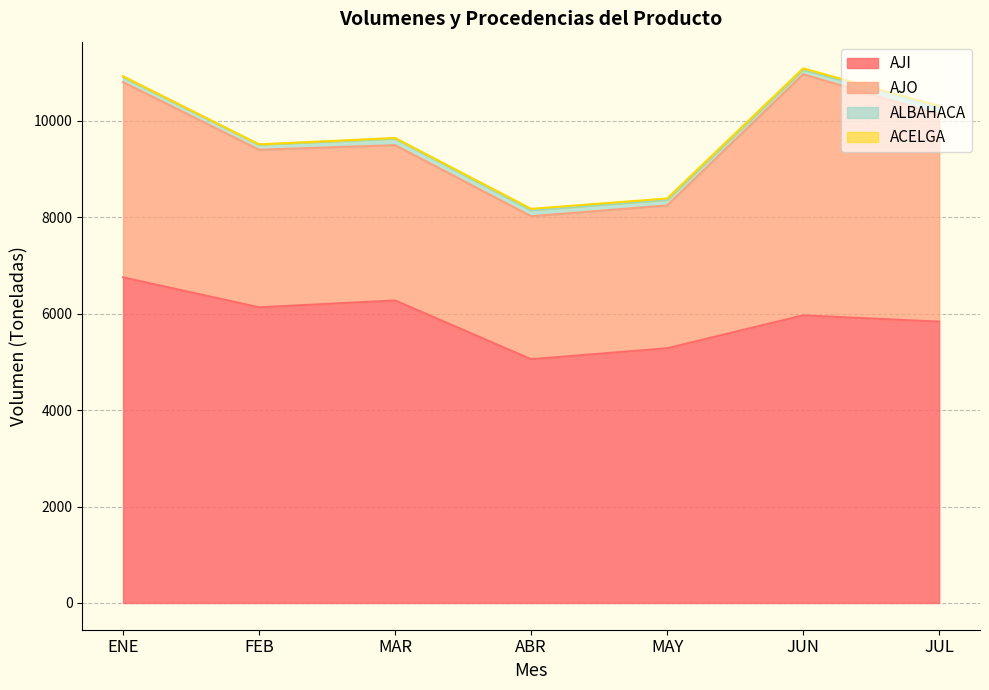

Is it true that ALBAHACA equals 74 at ABR?

False